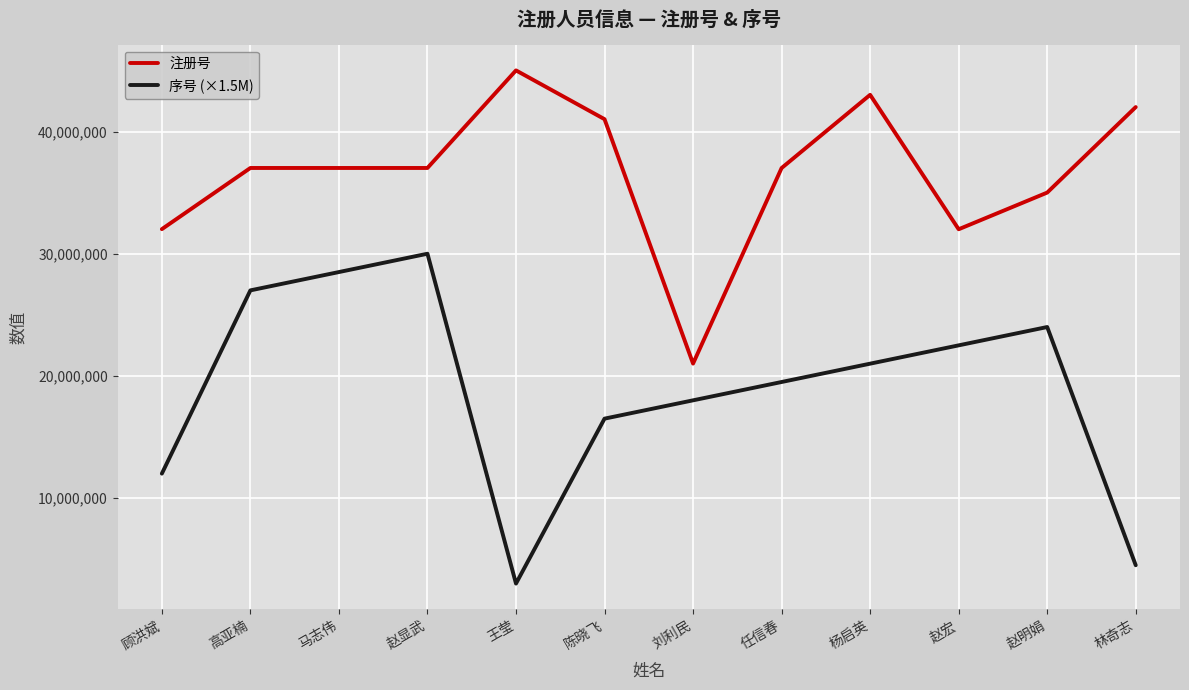

What is the difference between the maximum and minimum values in the 序号 (×1.5M) series?

27000000